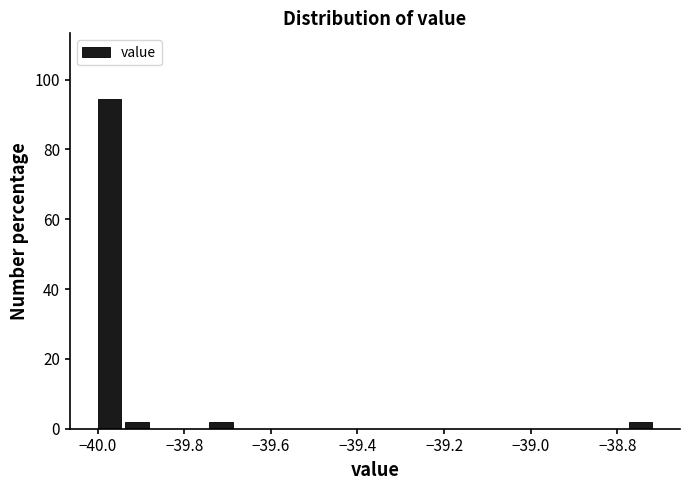

Read against the x-axis, roughly where is the centre of the tallest bar?

-39.98